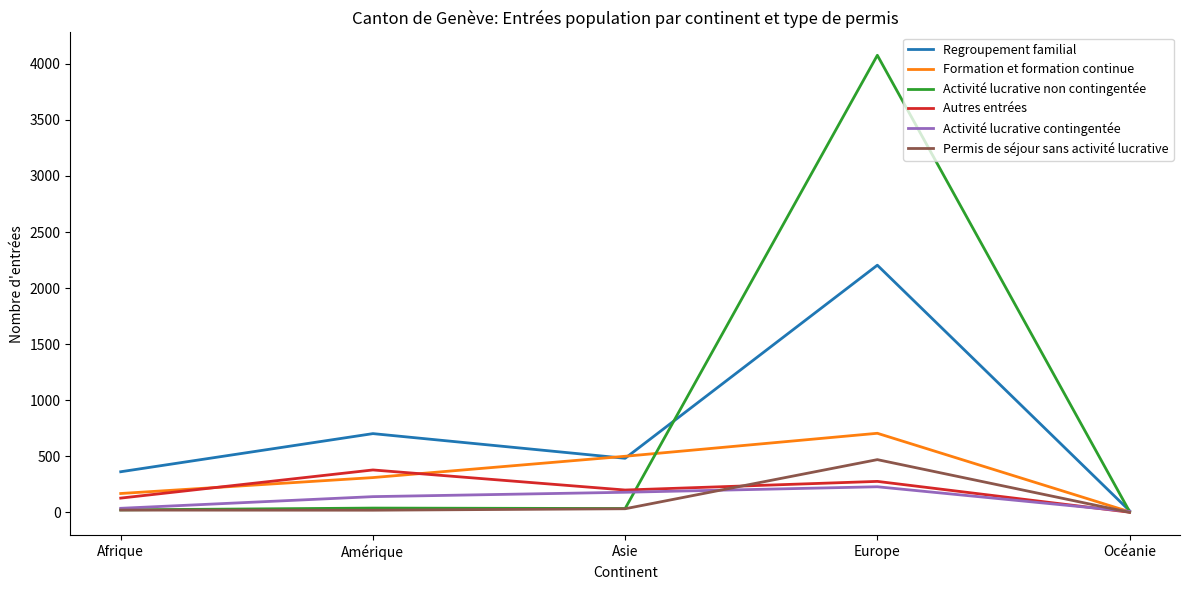

At which label is Autres entrées closest to 189?

Asie